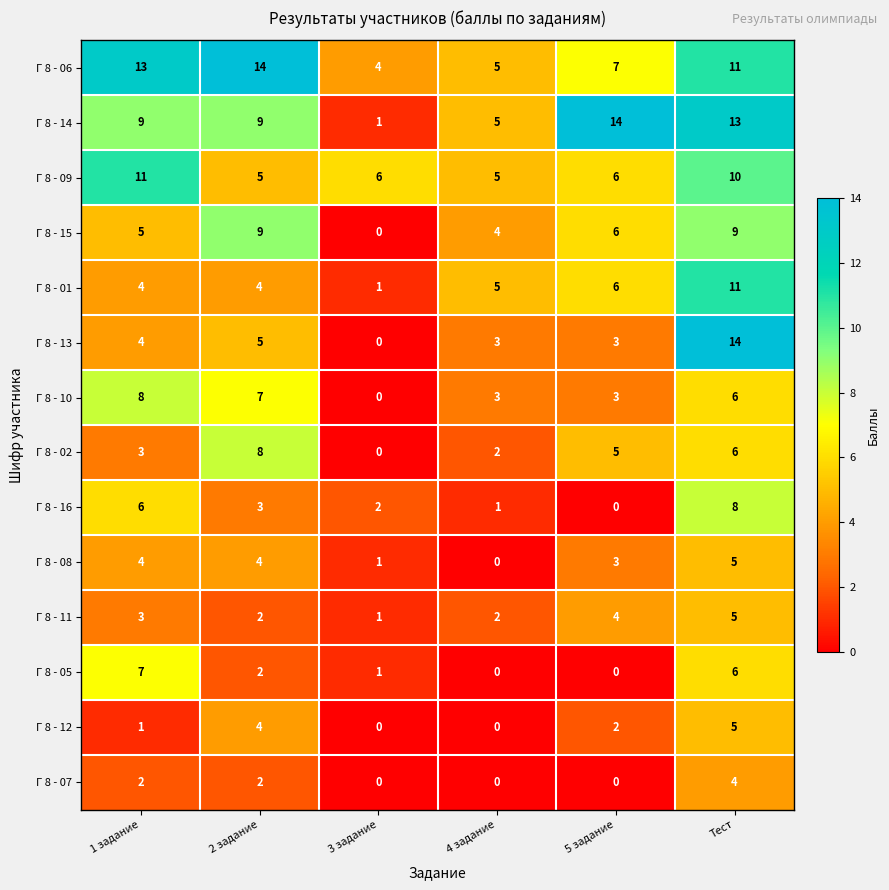

Between 4 задание and Тест, which series saw the biggest shift?

Г 8 - 13